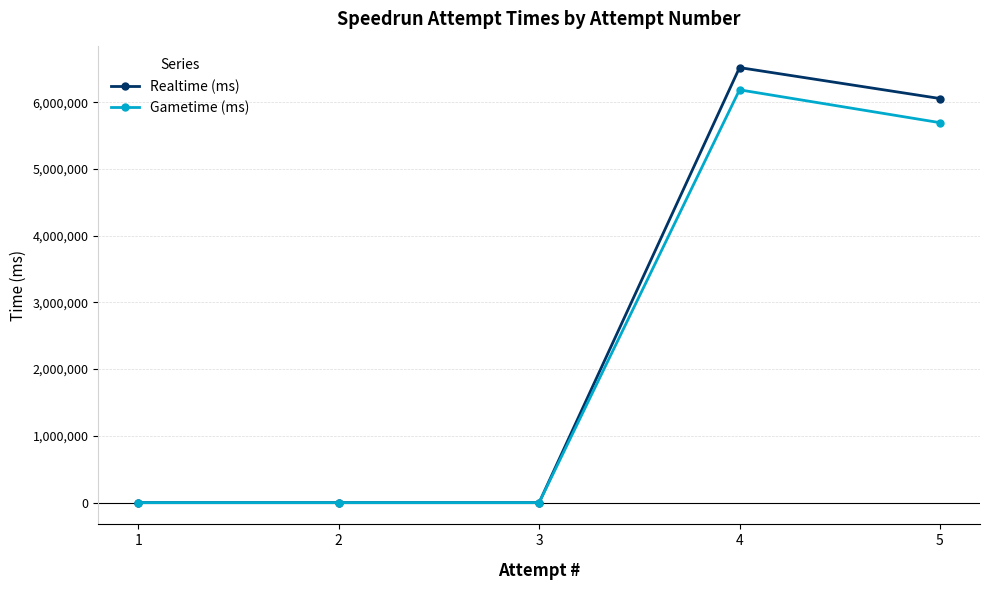

What are all the series names shown in the legend?

Realtime (ms), Gametime (ms)